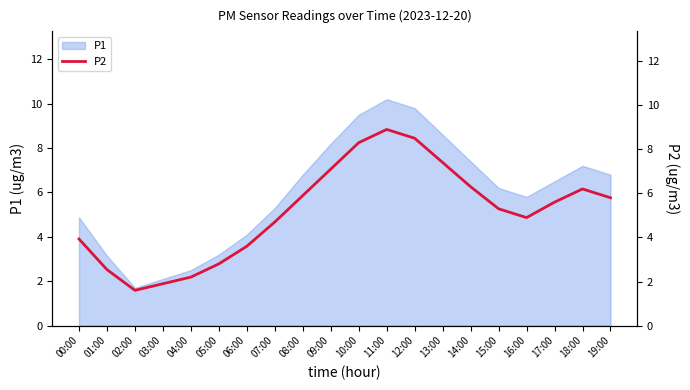

What position from the left is 09:00?

10